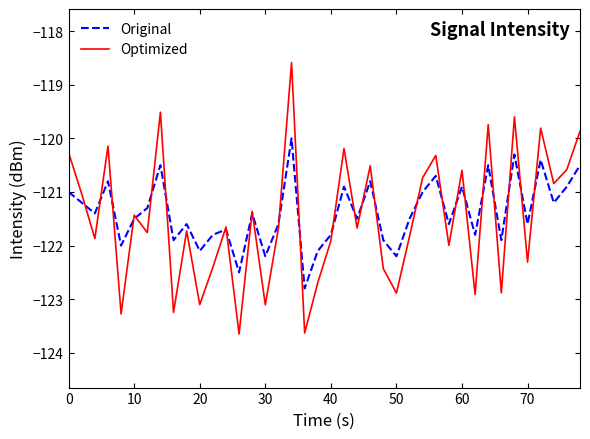

What is the highest value of the Optimized series?

-118.6